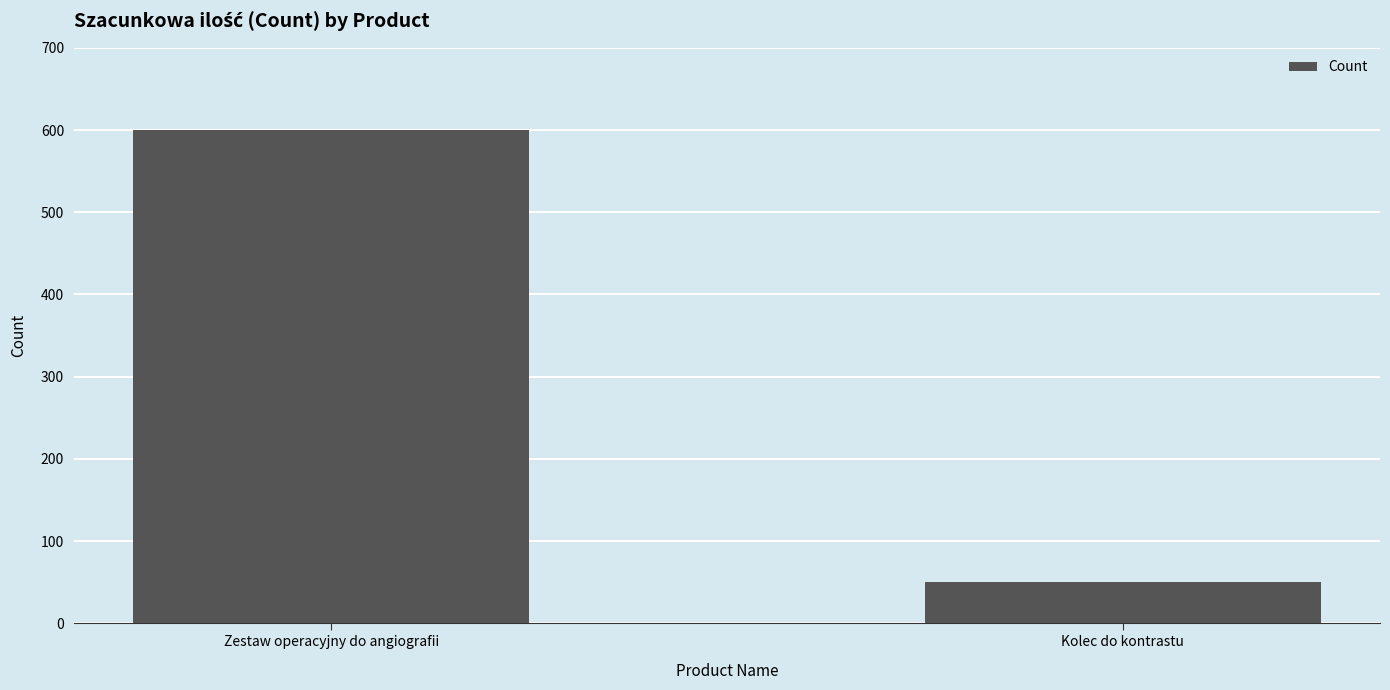

Are the bars horizontal?

No